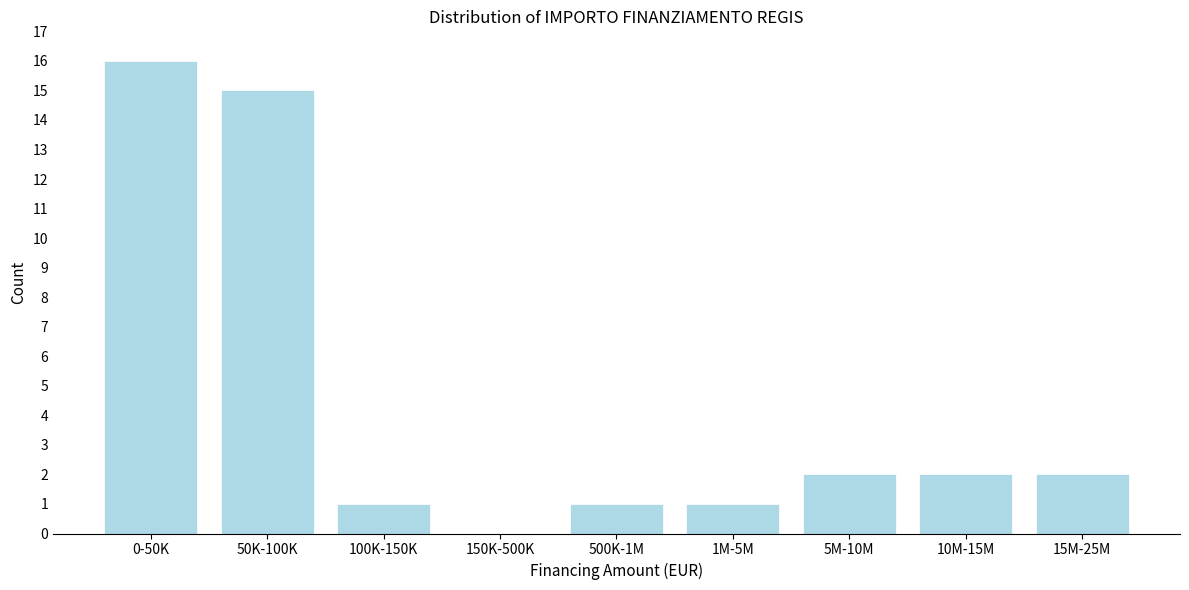

Reading right to left, list all the values displayed in this chart.

15M-25M=2	10M-15M=2	5M-10M=2	1M-5M=1	500K-1M=1	150K-500K=0	100K-150K=1	50K-100K=15	0-50K=16